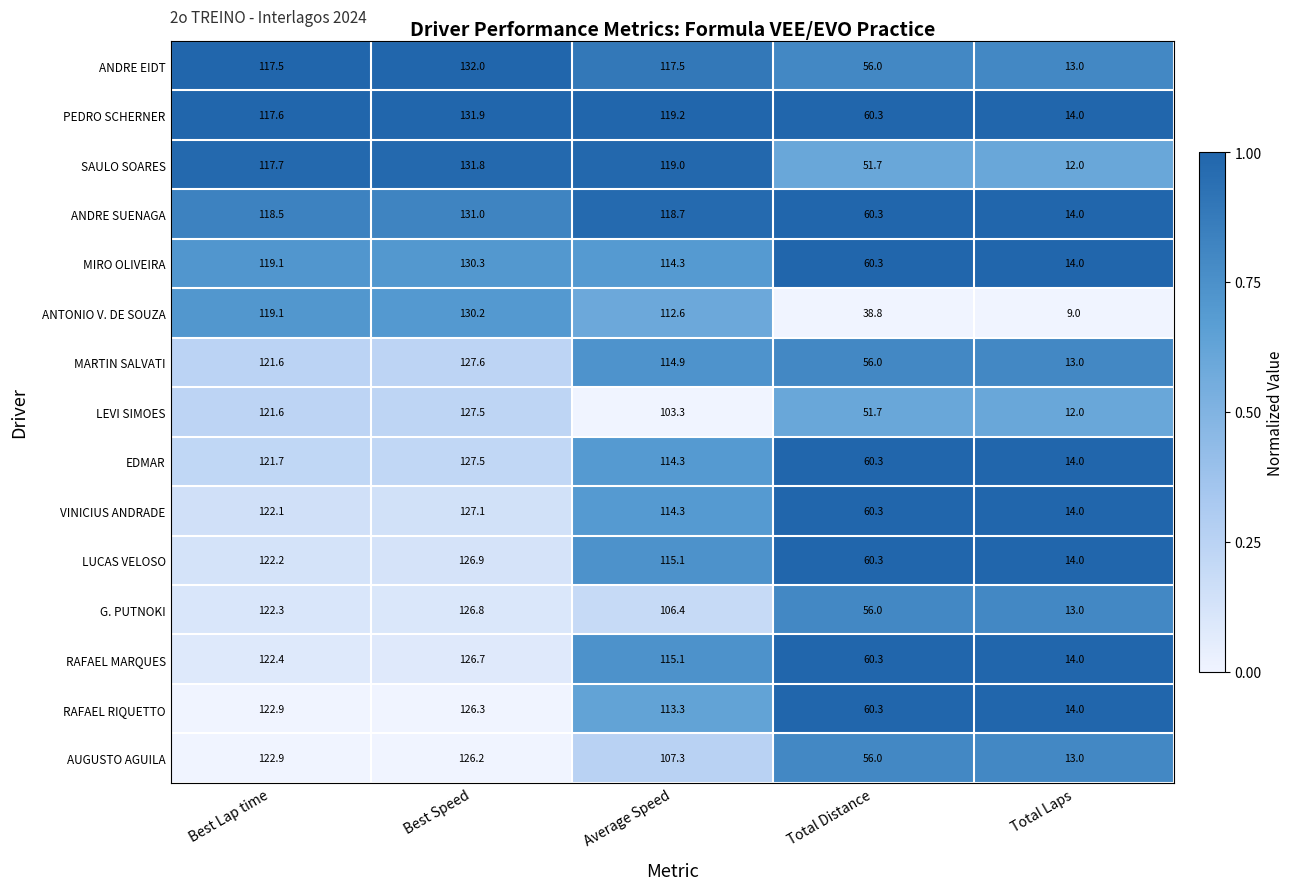

What is the maximum value shown in the chart?

132.0